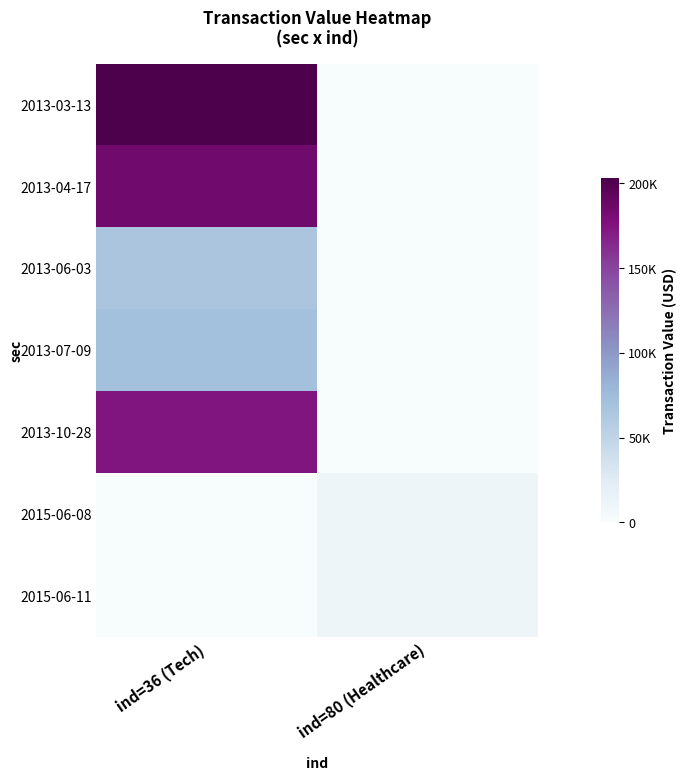

What is the greatest value displayed?

203022